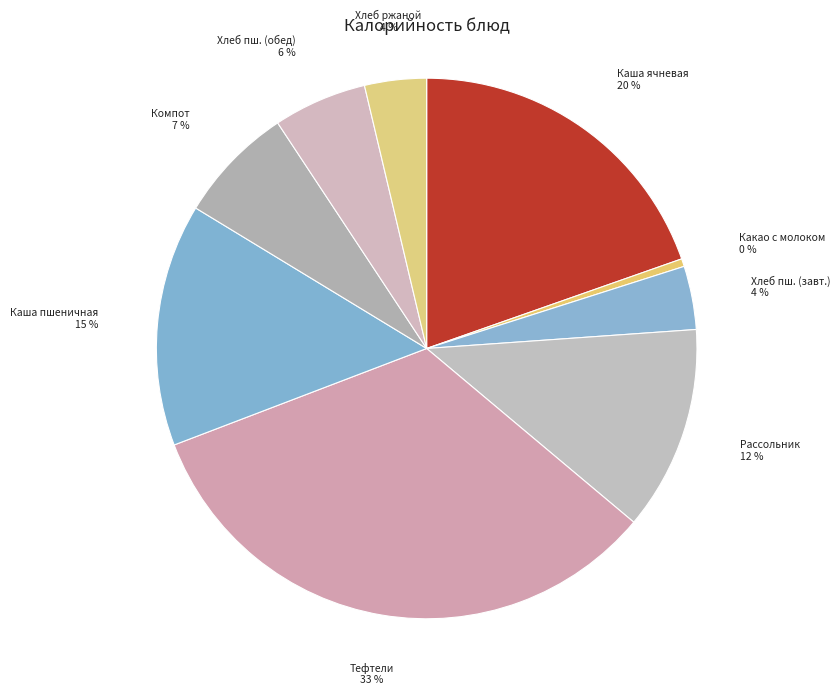

Which has a higher value, Хлеб ржаной or Какао с молоком?

Хлеб ржаной